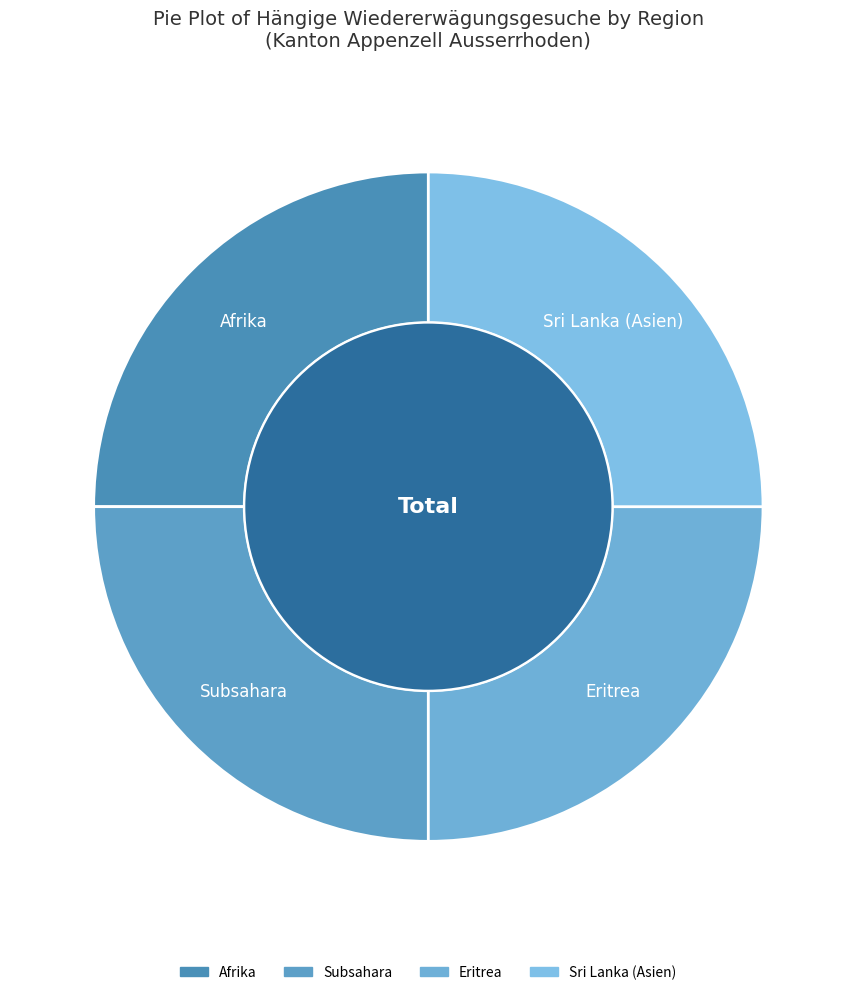

How many slices are in this pie chart?

4